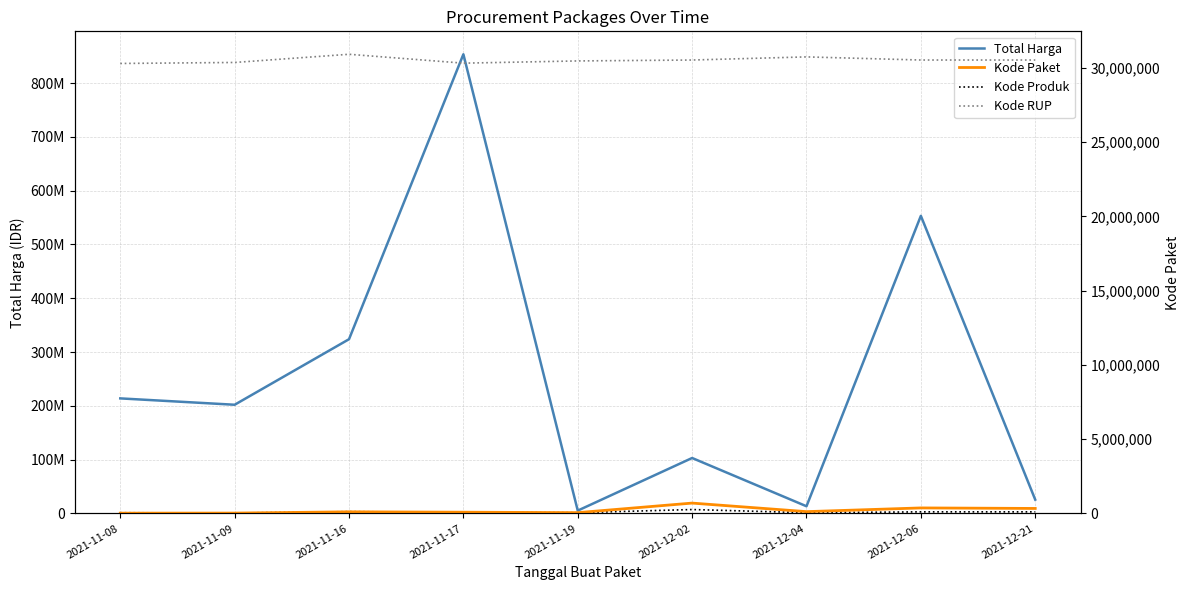

Where is Kode Produk nearest to the value 3990356?

2021-11-16